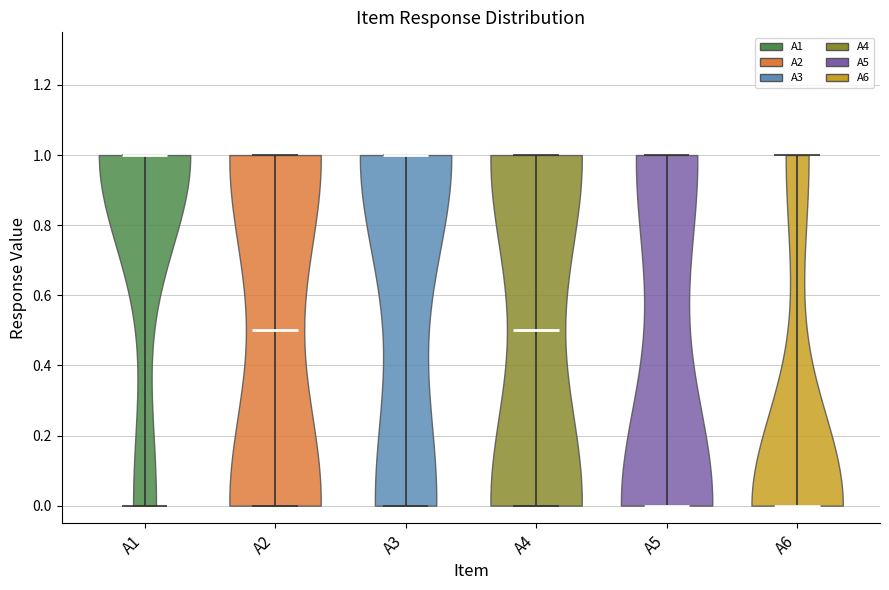

What is the lowest point the violin for A4 reaches on the y-axis? The values are not printed on the chart, so give them approximately, as read against the axis.

0.0